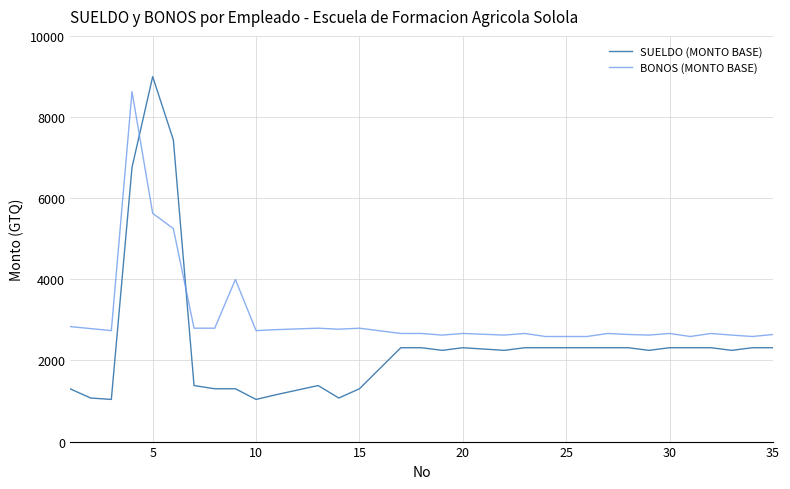

Which series has the largest range (max minus min)?

SUELDO (MONTO BASE)